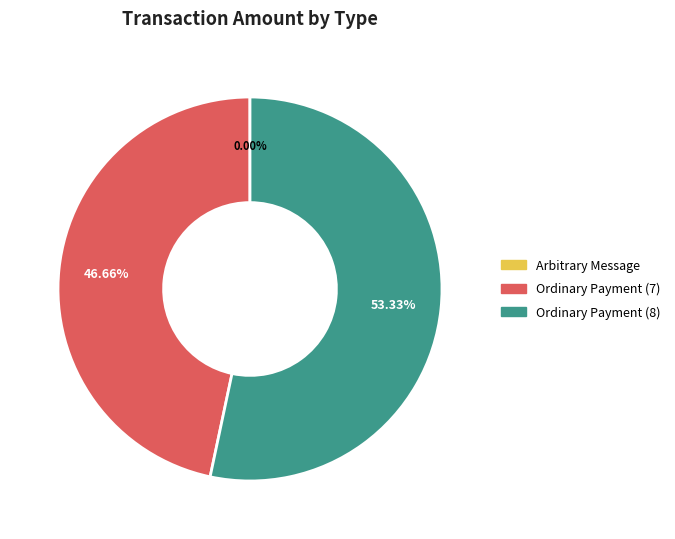

What is the largest slice in the pie chart?

Ordinary Payment (8)